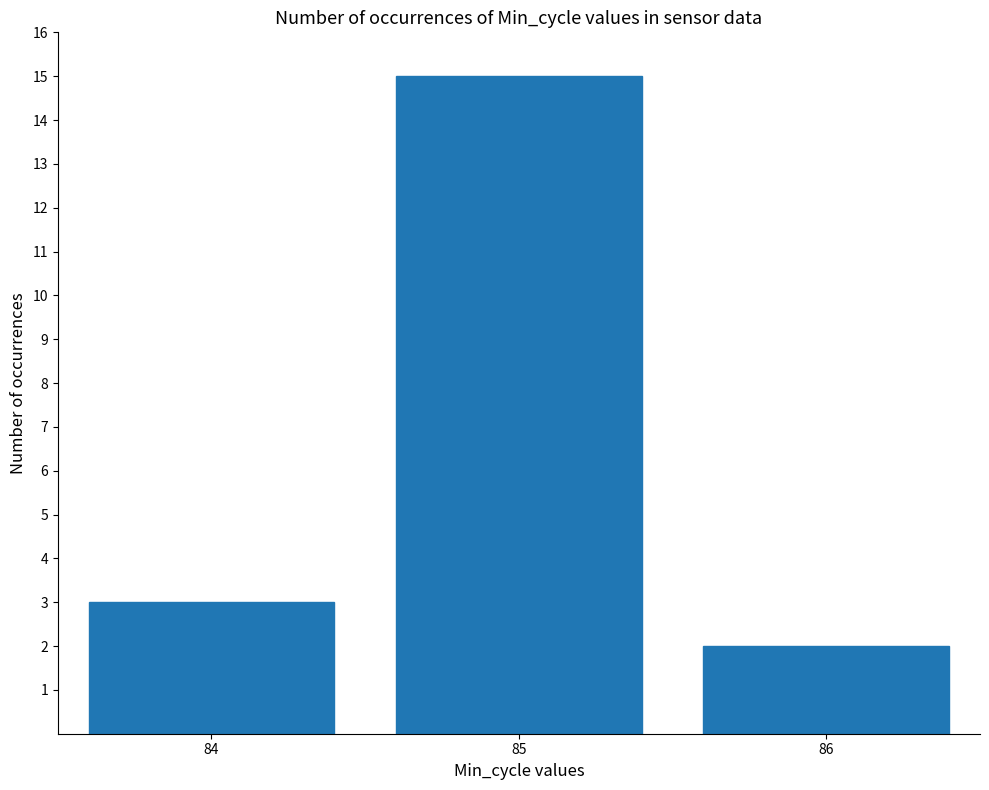

The chart shows a value of 1 at 84. True or false?

False